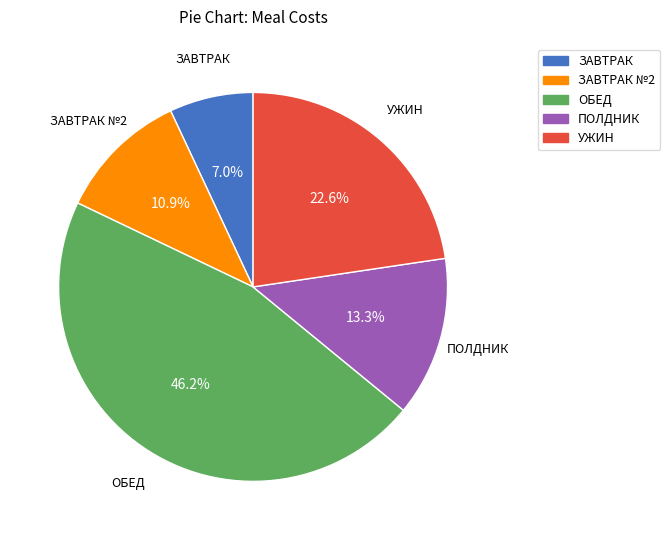

Is there any slice that represents more than half of the pie?

No